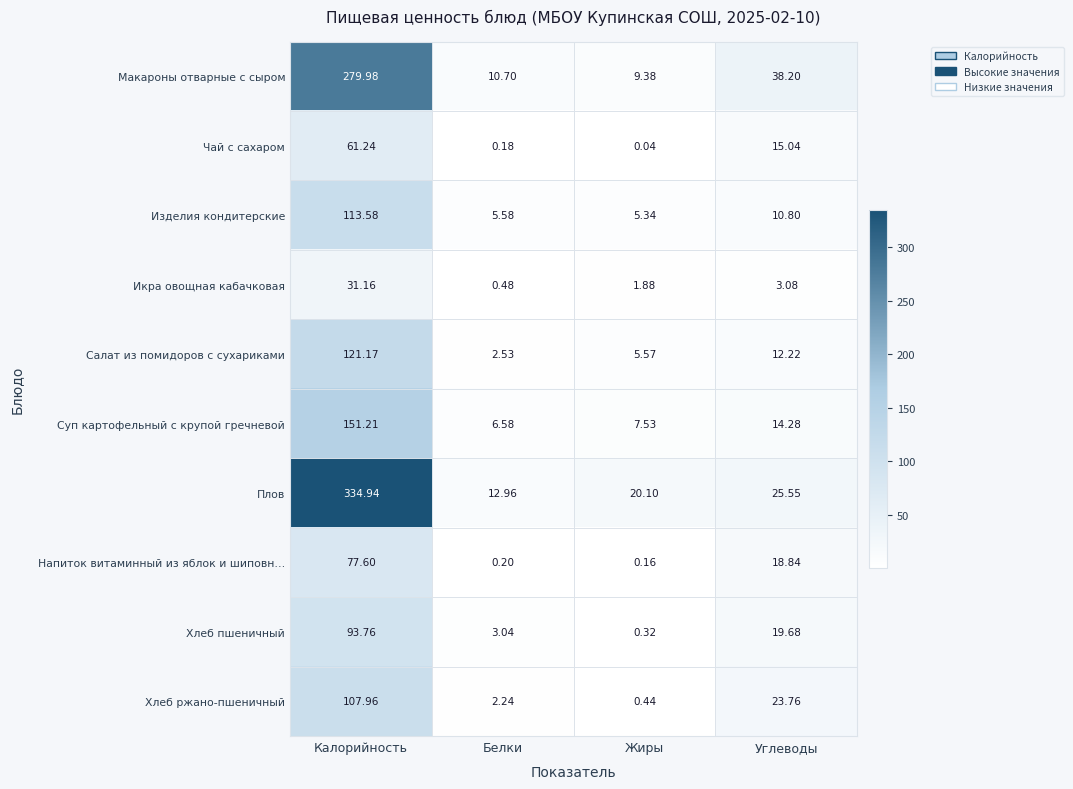

What is the spread (max minus min) of values at Калорийность?

303.8